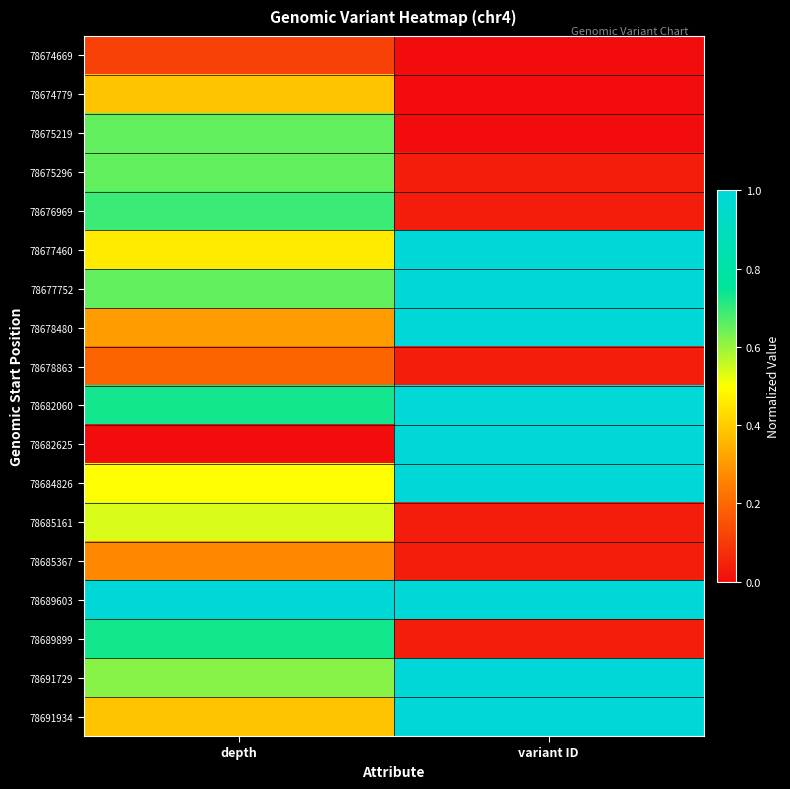

Which has a higher value, variant ID or depth?

depth